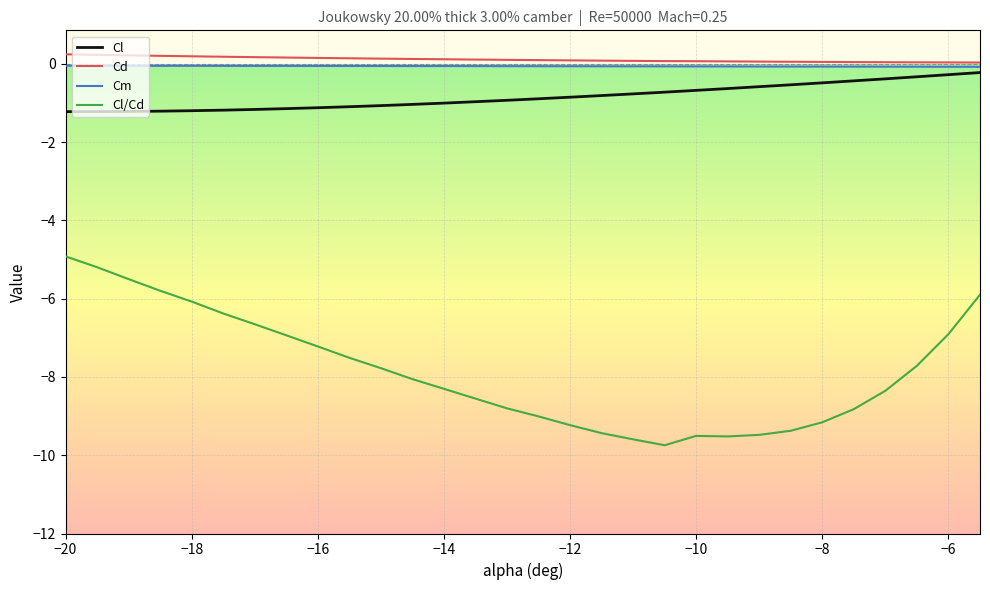

What is the minimum value shown in the chart?

-9.7